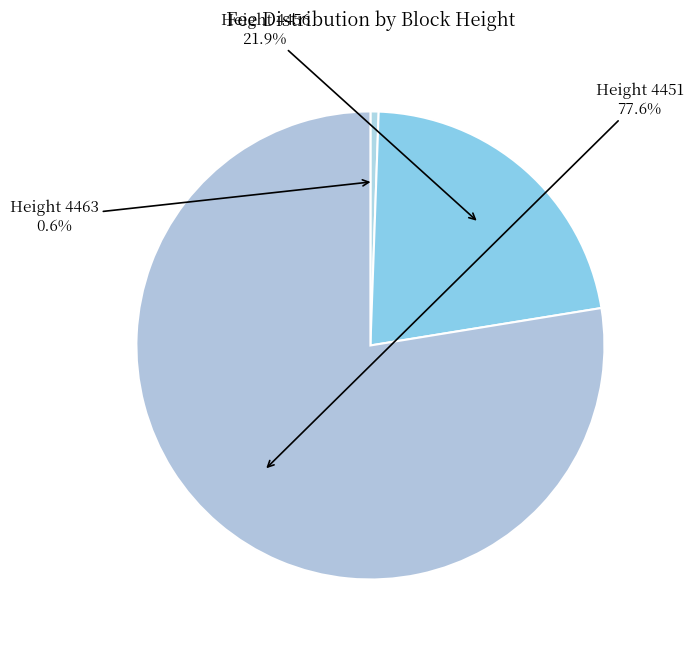

Rank the categories by value from lowest to highest.

4463, 4456, 4451